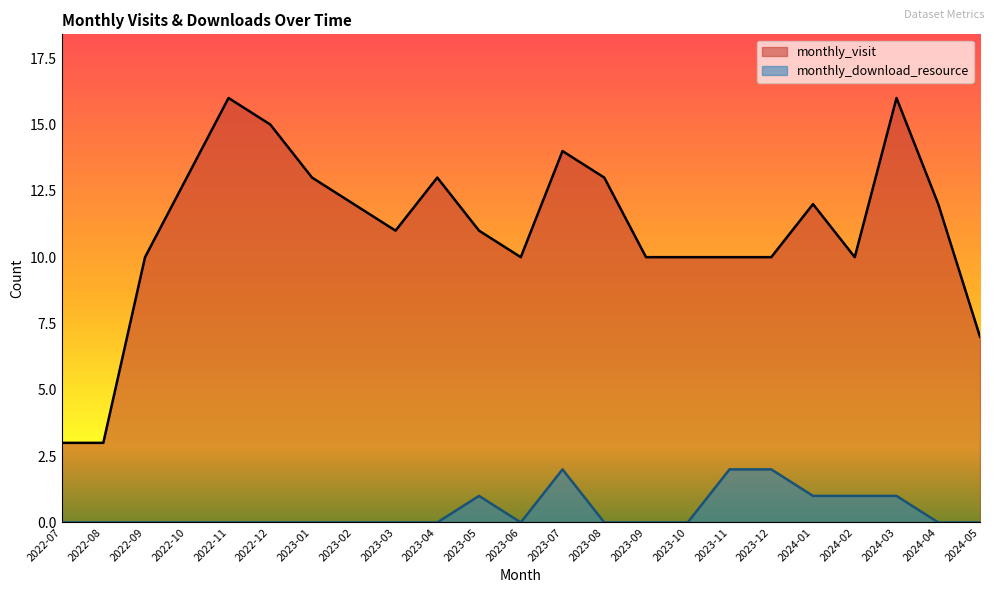

What is the maximum value shown in the chart?

16